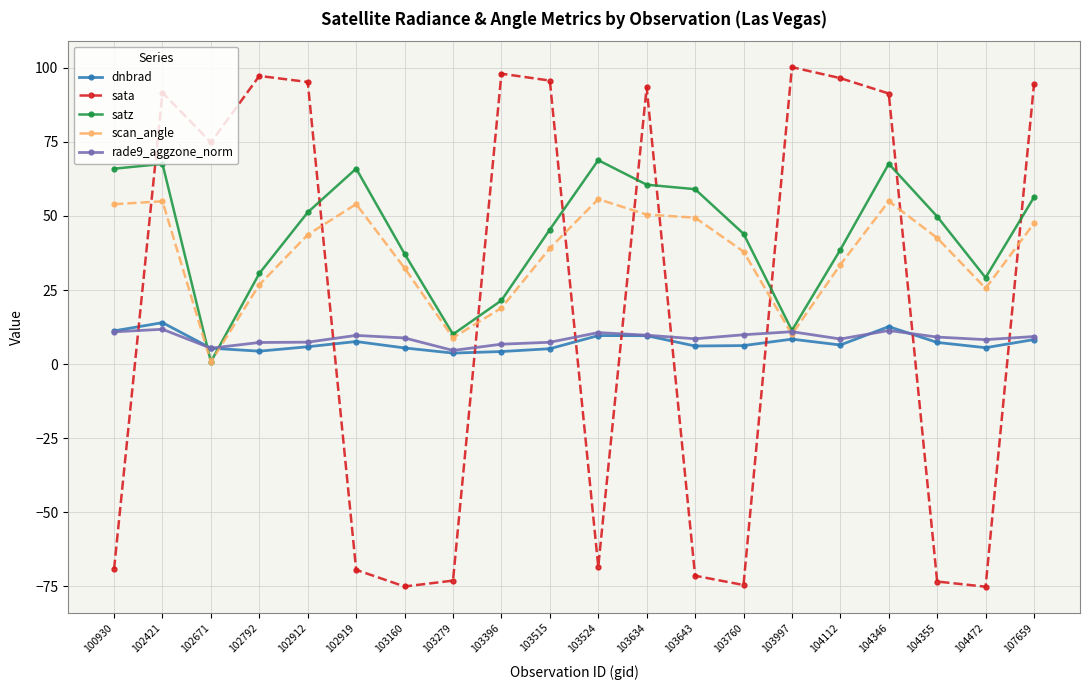

At how many categories does at least one series exceed 16?

19